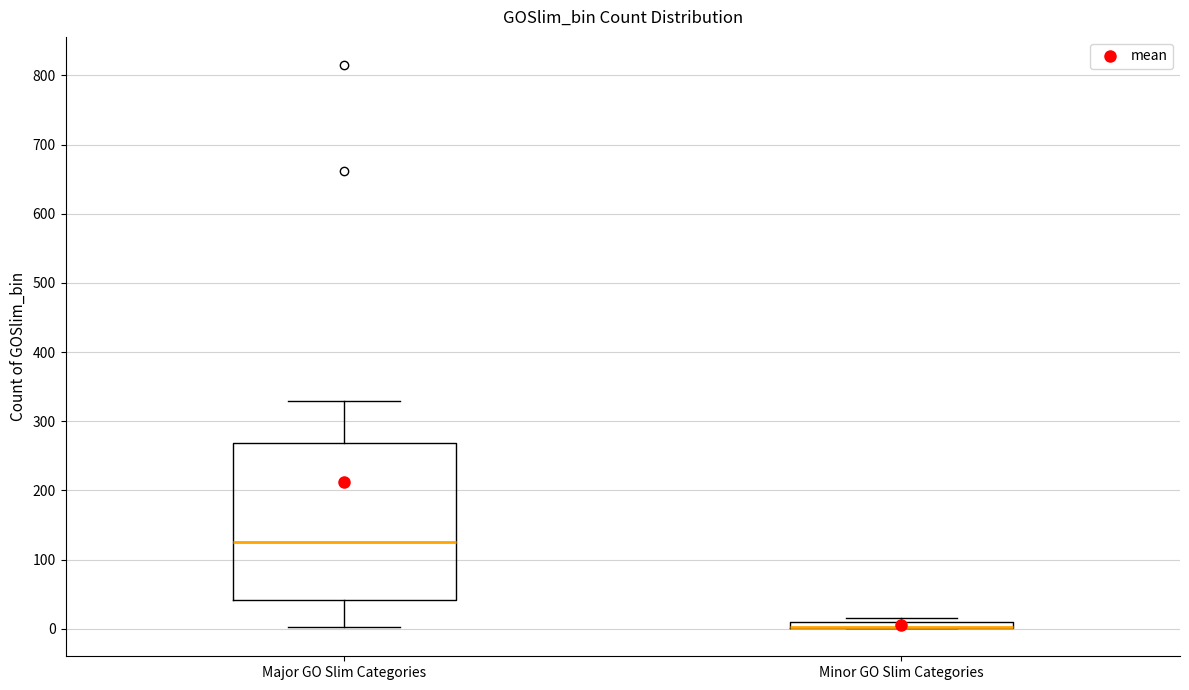

Which box is the tallest, from its lower edge to its upper edge?

Major GO Slim Categories